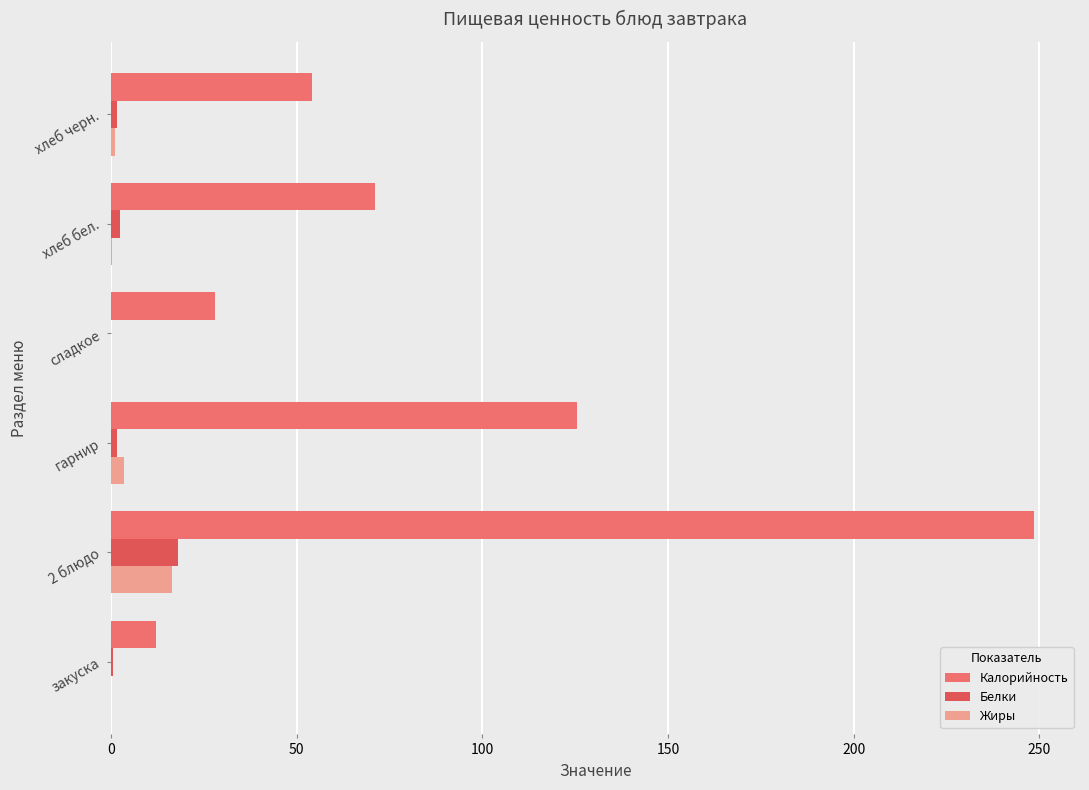

Read the Калорийность value at сладкое.

28.0